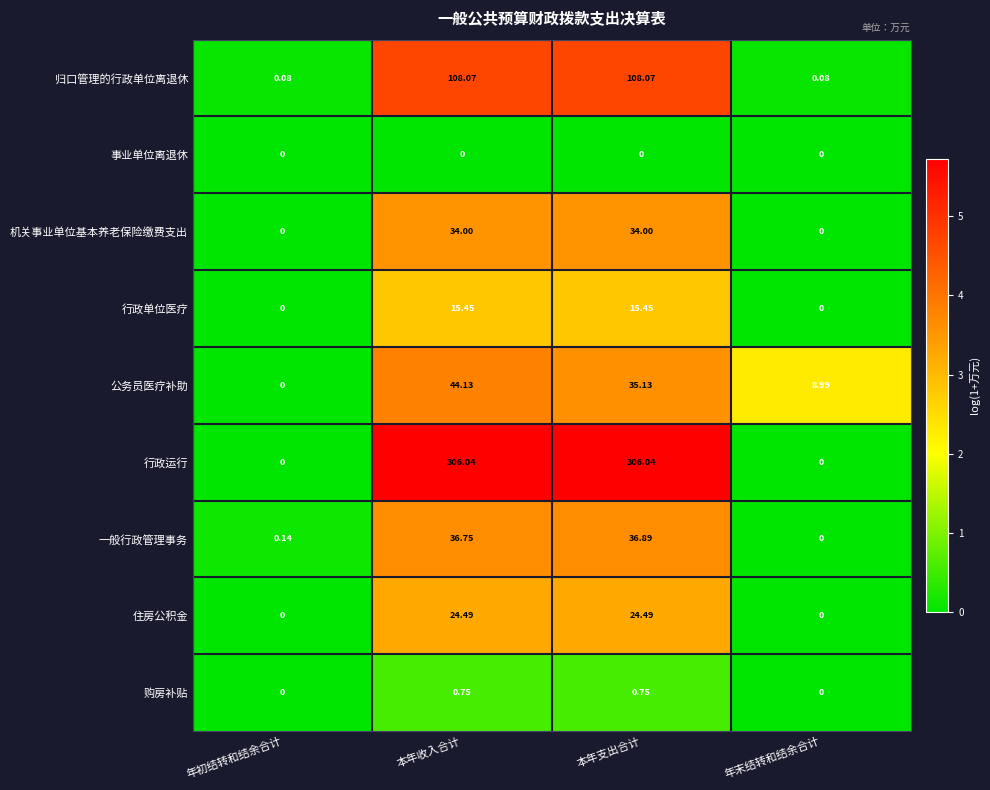

How many distinct data groups are displayed?

9